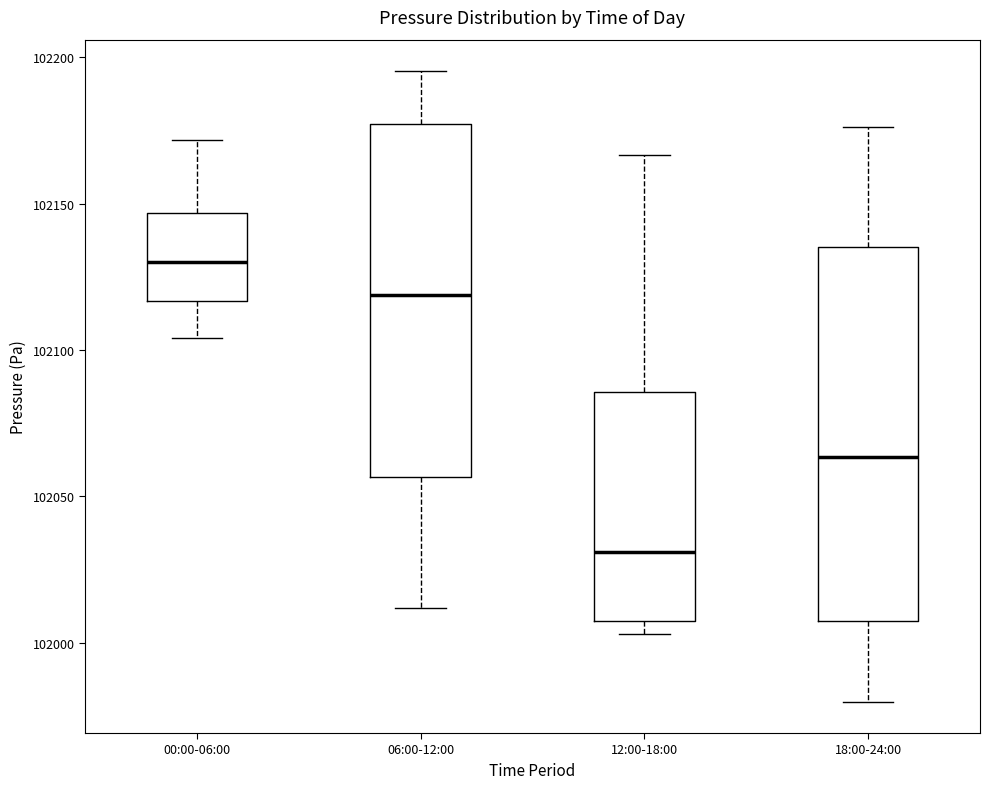

Comparing the boxes themselves (not the whiskers), which one is the tallest?

18:00-24:00